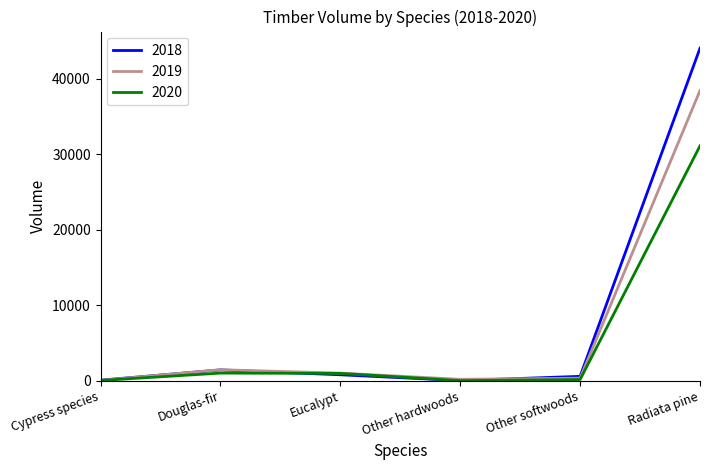

Where is 2019 nearest to the value 19224?

Douglas-fir